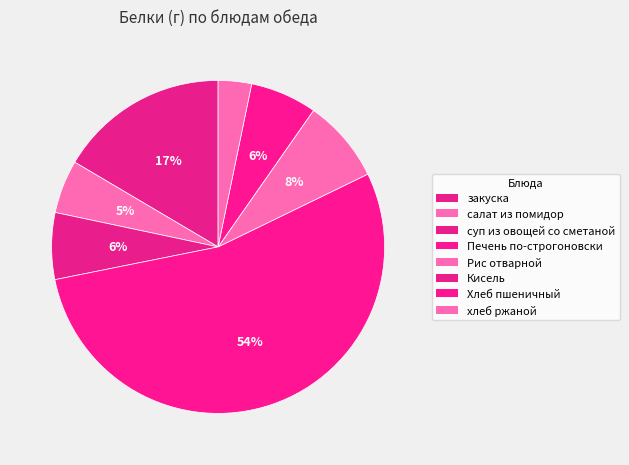

Is there any slice that represents more than half of the pie?

Yes